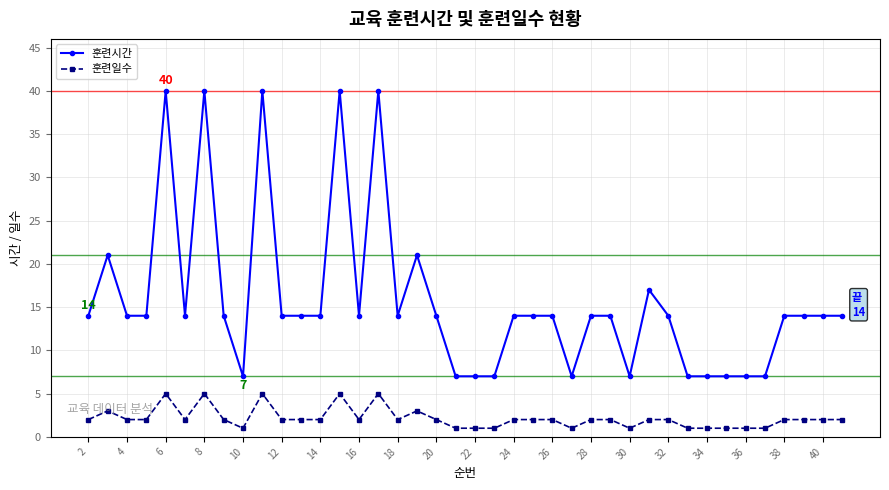

What is the difference between the second highest and minimum values in the 훈련일수 series?

4